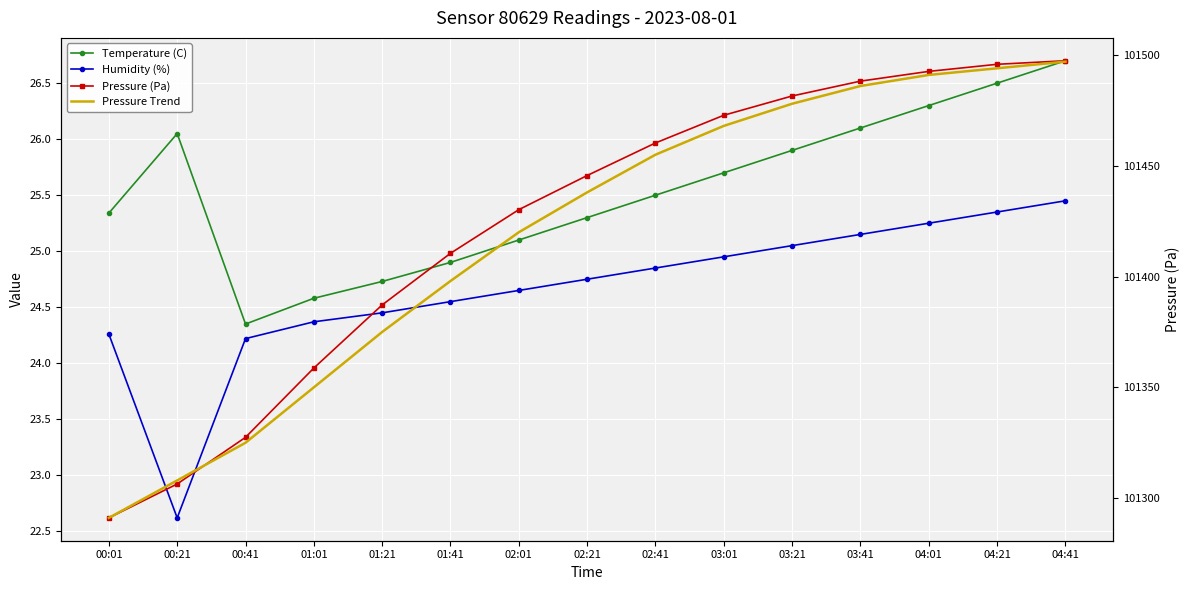

At which label is Pressure (Pa) closest to 101394?

01:21